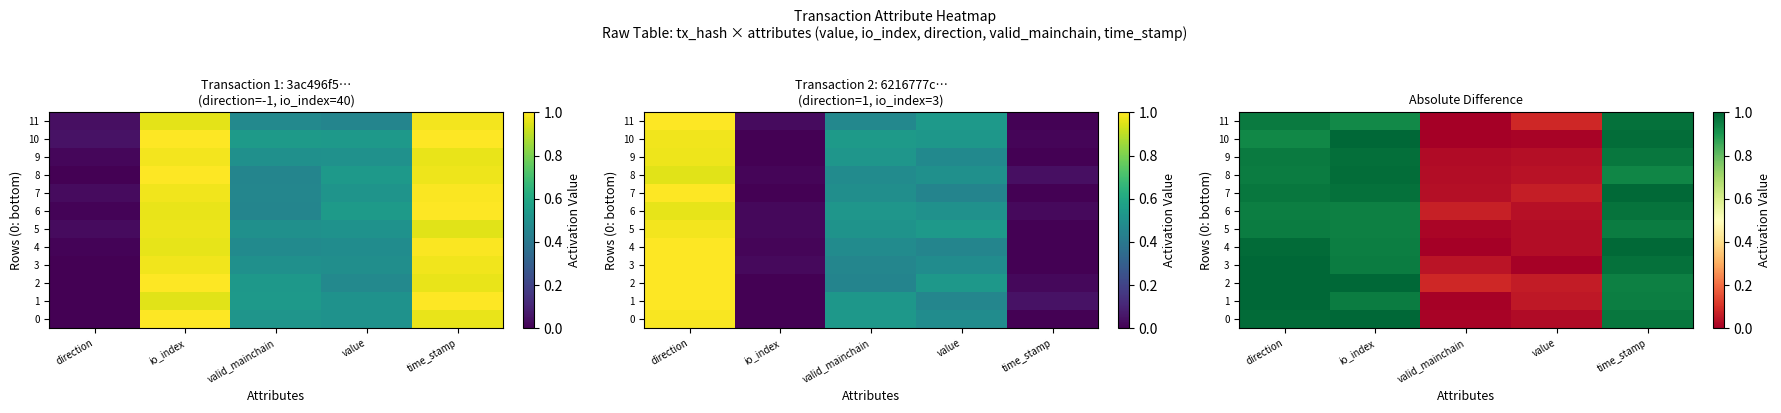

True or false: 7 has a value of 1.0 at direction.

True